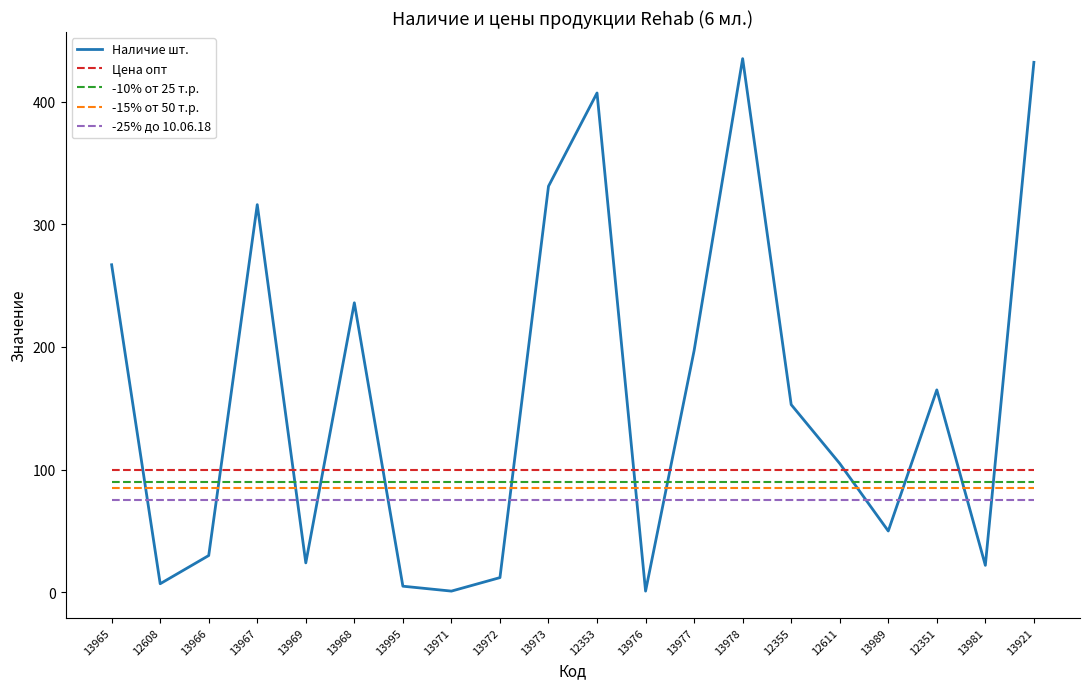

How many categories are shown in the chart?

20